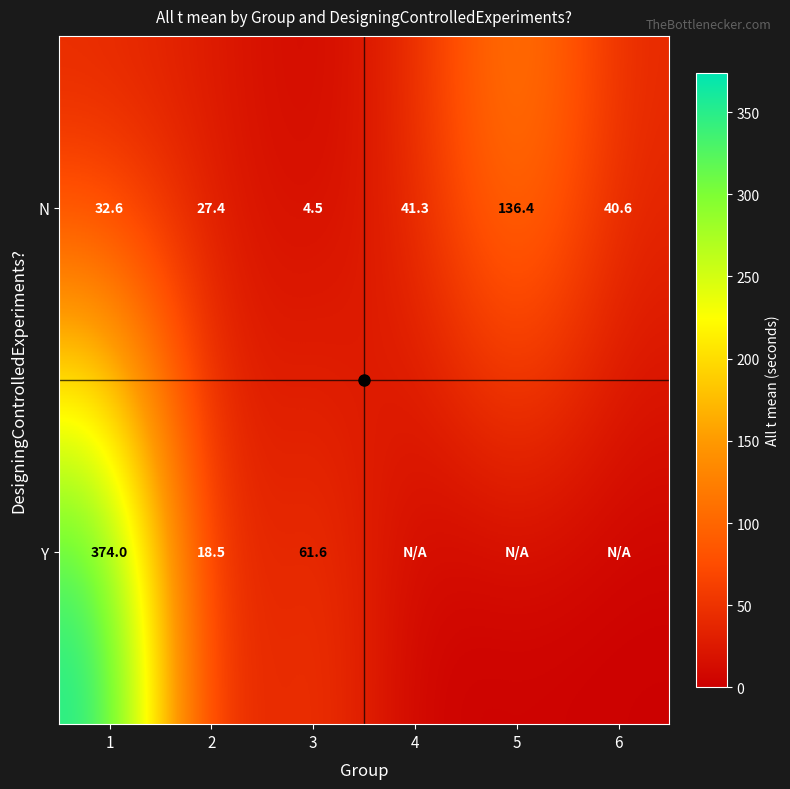

Rank the series at 4 from highest to lowest value.

N, Y